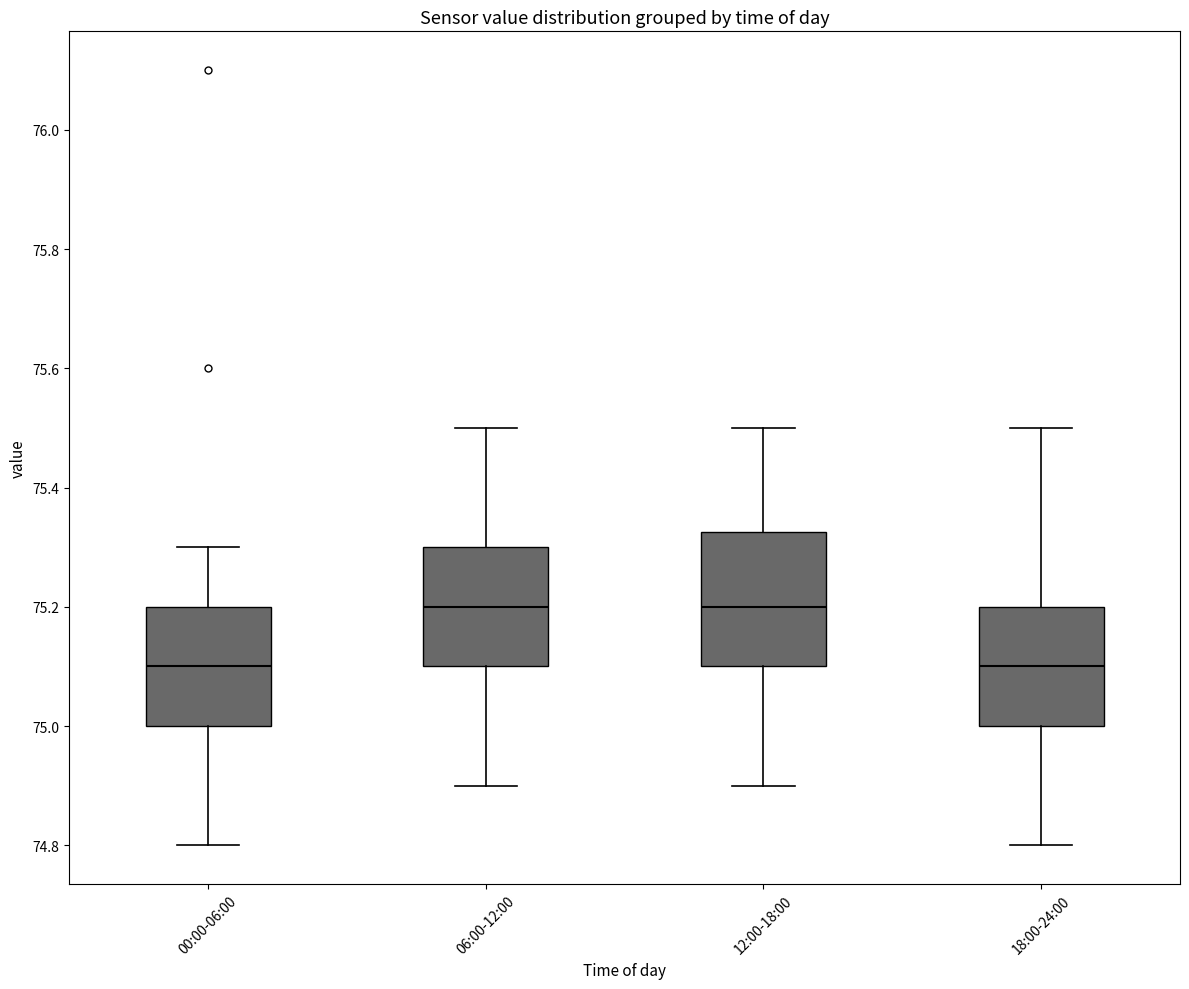

Reading left to right, transcribe this box plot: for each box, give where its median line is, the range the box spans, and where its two whiskers end, as read against the y-axis. The values are not printed on the chart, so give them approximately, as read against the axis.

00:00-06:00: median 75.10, box 75.00 to 75.20, whiskers 74.80 to 75.30
06:00-12:00: median 75.20, box 75.10 to 75.30, whiskers 74.90 to 75.50
12:00-18:00: median 75.20, box 75.10 to 75.32, whiskers 74.90 to 75.50
18:00-24:00: median 75.10, box 75.00 to 75.20, whiskers 74.80 to 75.50